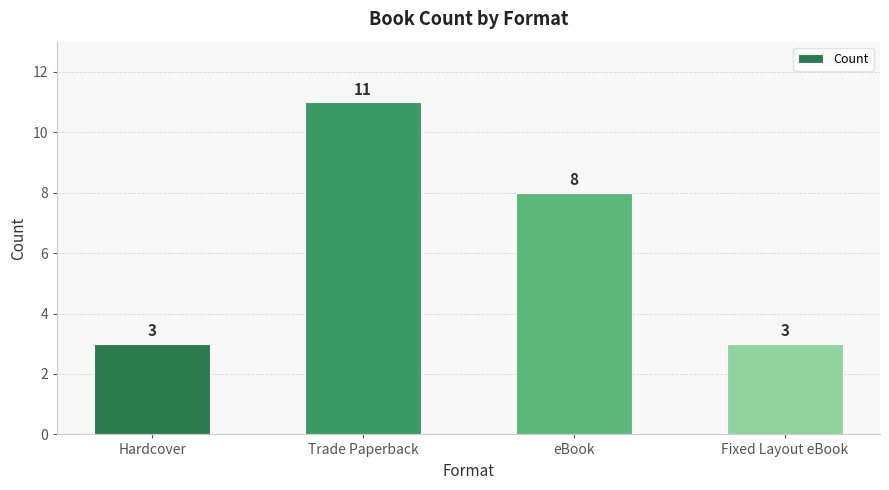

What is the average value?

6